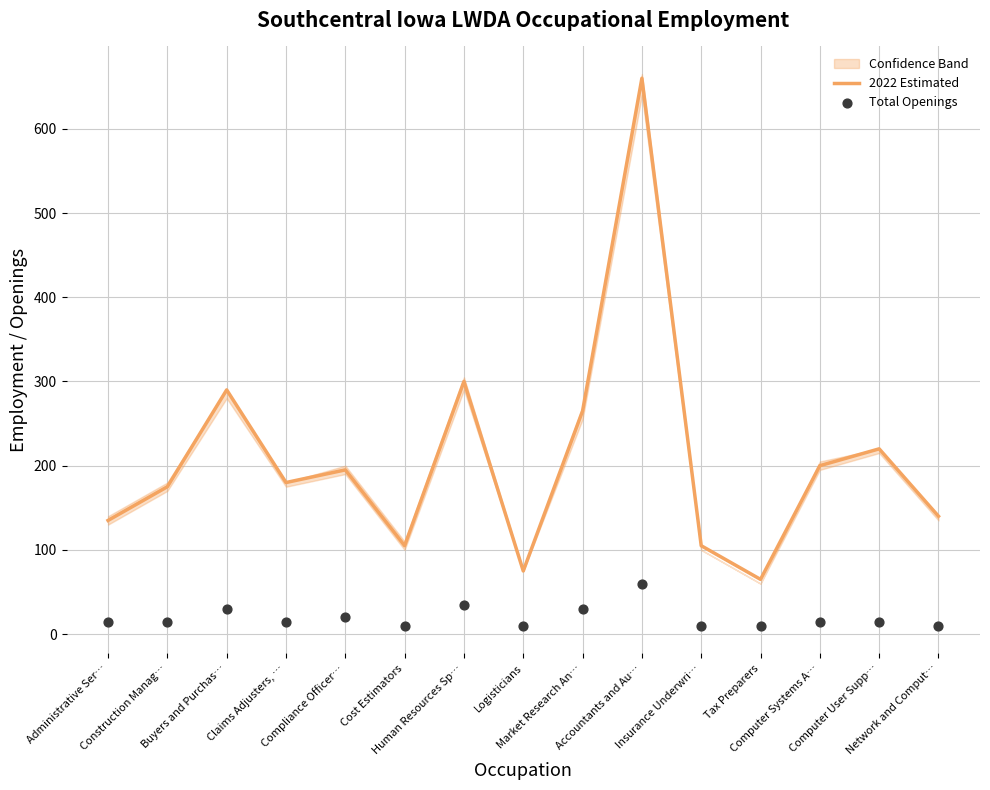

Which series contains the highest Y value?

2022 Estimated